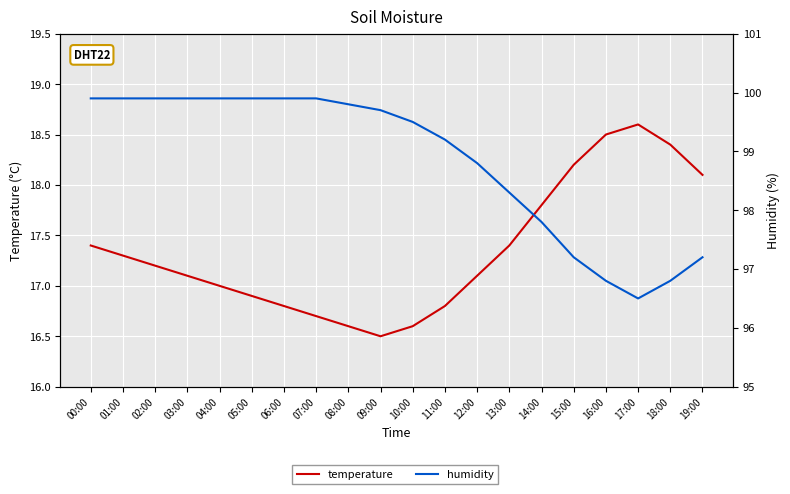

How many values in the humidity series exceed 99?

12